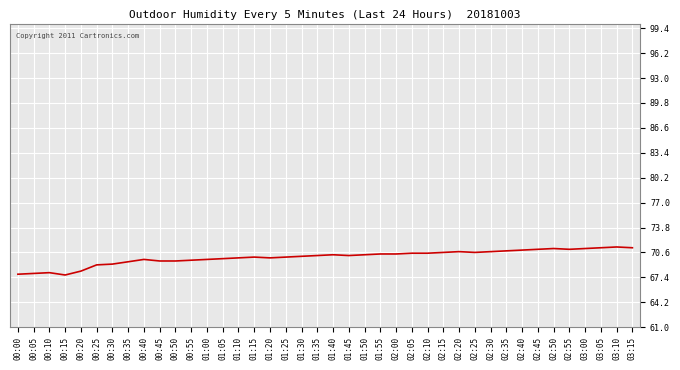

Does the chart display data point markers on the line(s)?

No